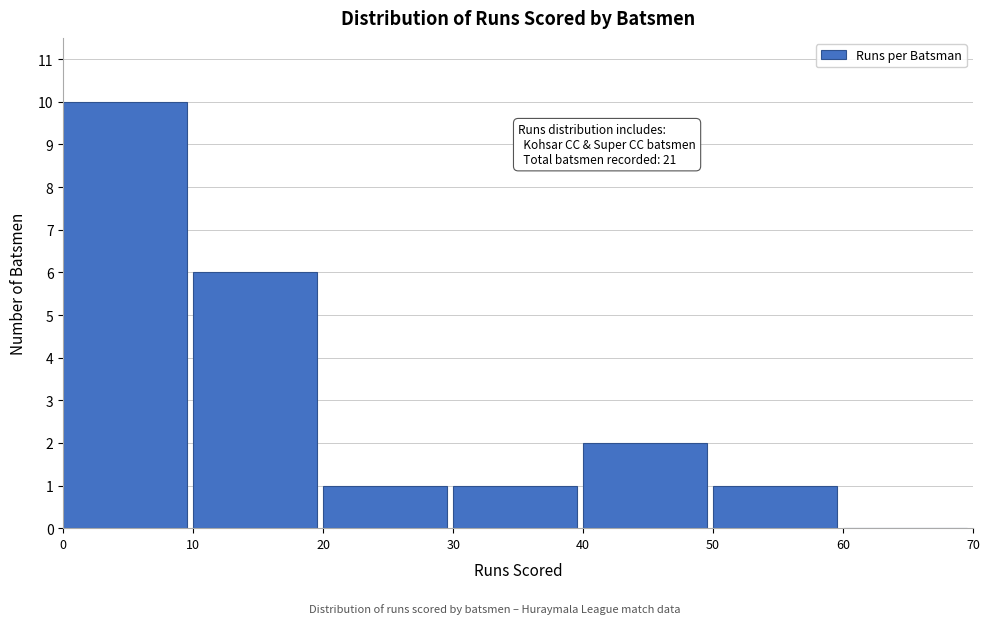

Which range on the x-axis has the tallest bar?

0 to 10